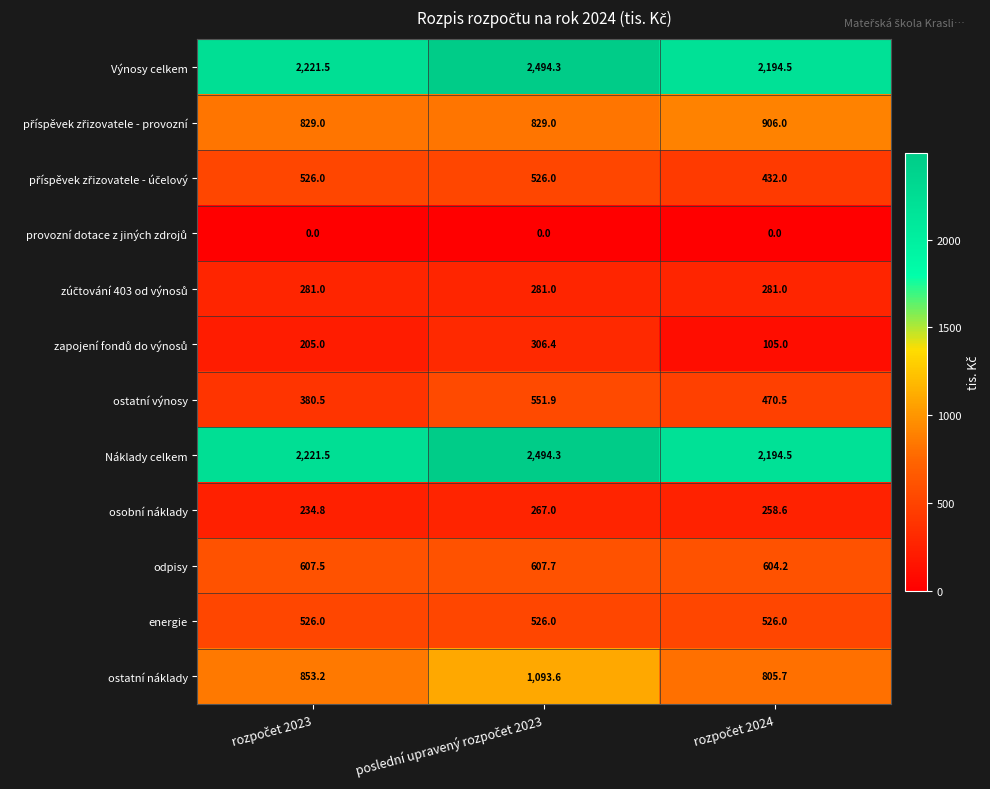

What is the maximum value shown in the chart?

2494.3